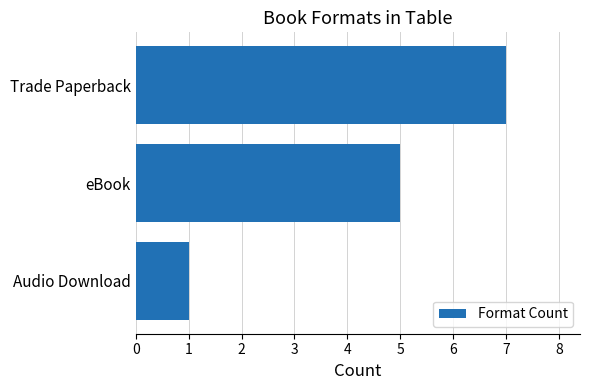

What is the difference between the maximum and second lowest values?

2